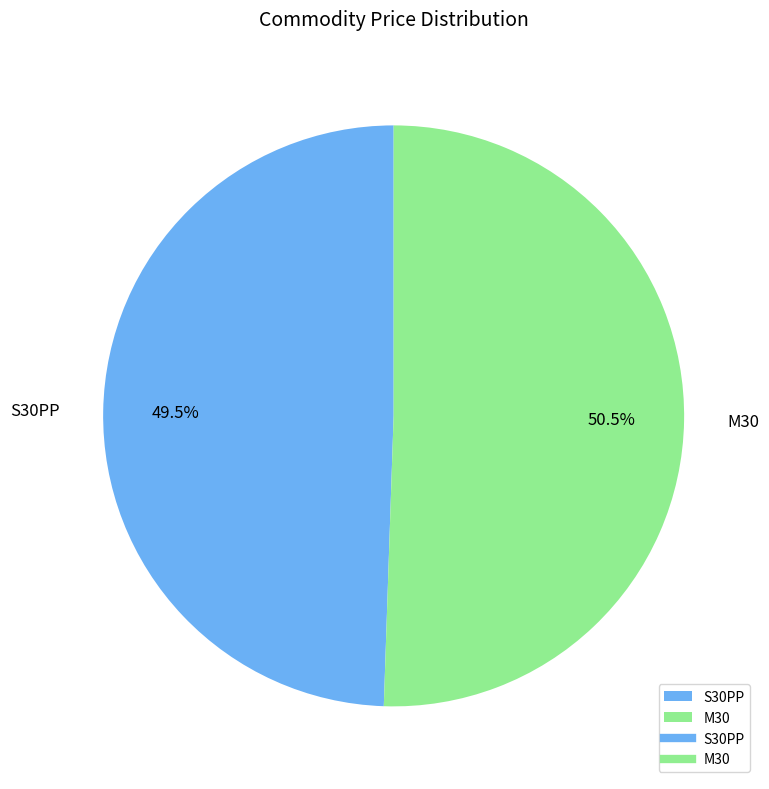

What is the largest slice in the pie chart?

M30